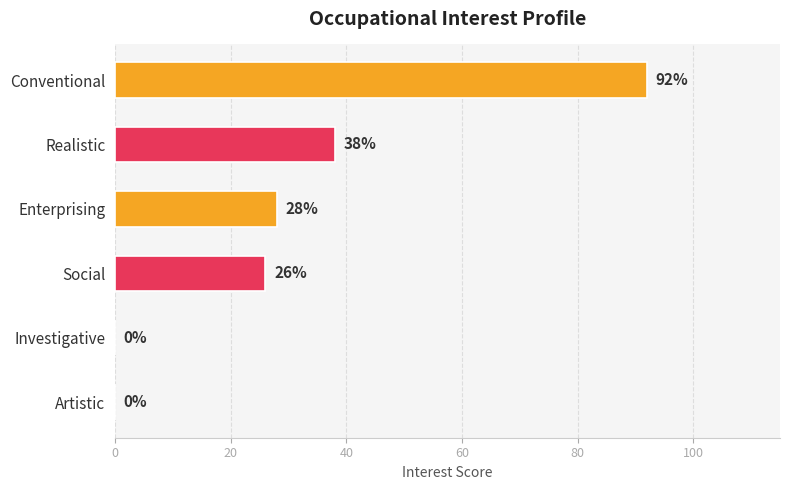

How many values are above zero?

4